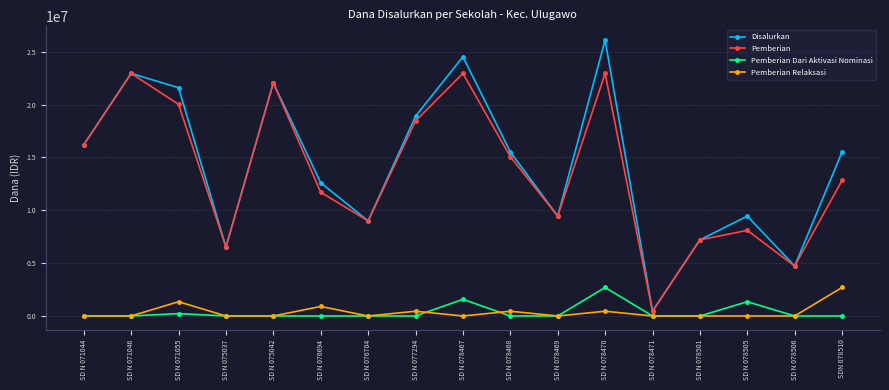

Reading left to right, transcribe all the data shown in this chart.

Disalurkan: 16200000	22950000	21600000	6525000	22050000	12600000	9000000	18900000	24525000	15525000	9450000	26100000	450000	7200000	9450000	4725000	15525000
Pemberian: 16200000	22950000	20025000	6525000	22050000	11700000	9000000	18450000	22950000	15075000	9450000	22950000	450000	7200000	8100000	4725000	12825000
Pemberian Dari Aktivasi Nominasi: 0	0	225000	0	0	0	0	0	1575000	0	0	2700000	0	0	1350000	0	0
Pemberian Relaksasi: 0	0	1350000	0	0	900000	0	450000	0	450000	0	450000	0	0	0	0	2700000